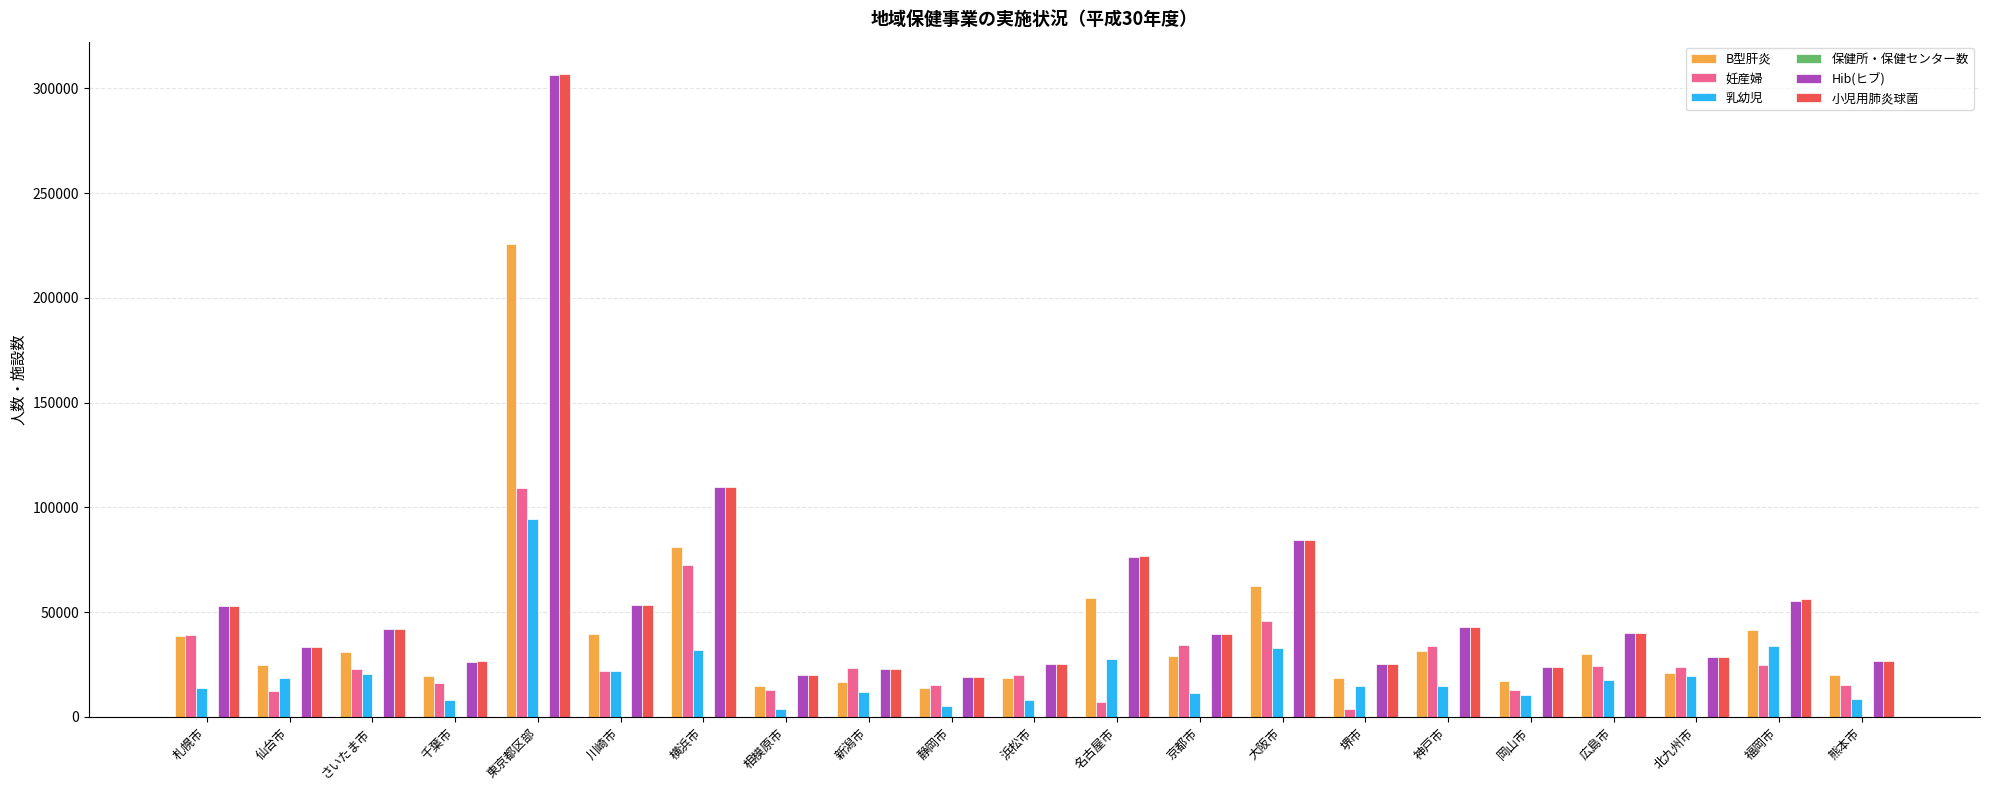

True or false: 小児用肺炎球菌 has a value of 35639 at 相模原市.

False